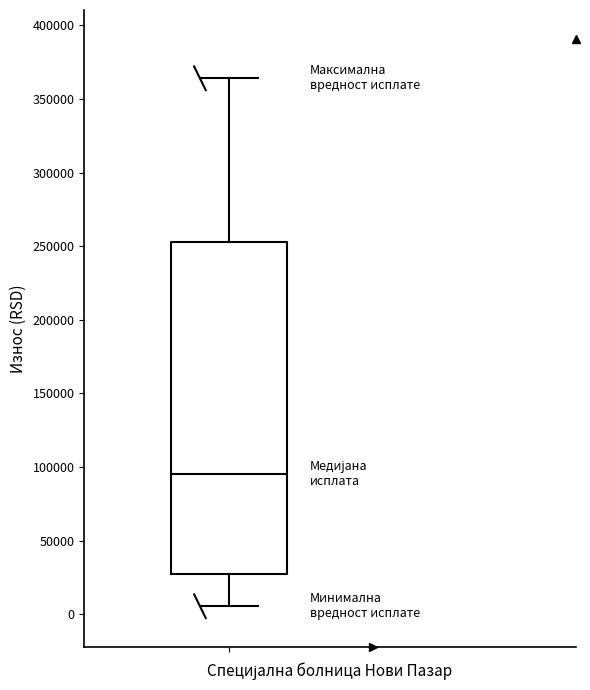

Transcribe this box plot: give where the median line is, the range the box spans, and where the two whiskers end, as read against the y-axis. The values are not printed on the chart, so give them approximately, as read against the axis.

median 95000, box 30000 to 255000, whiskers 5000 to 365000